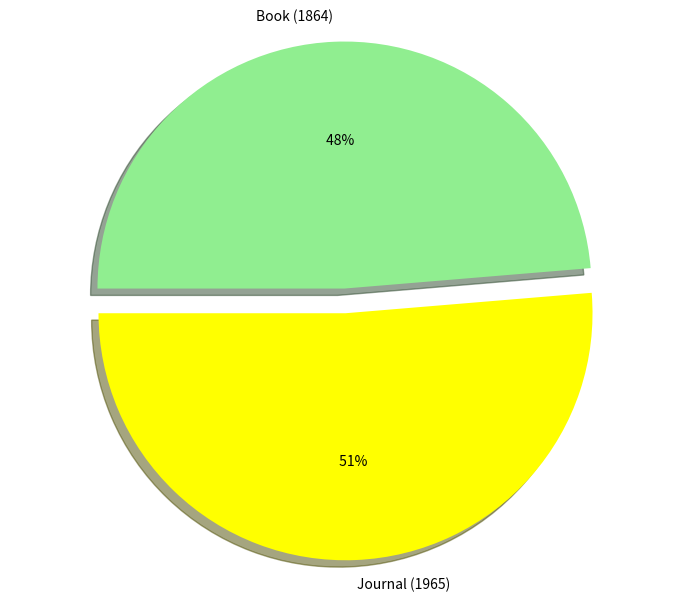

Which has a higher value, Journal (1965) or Book (1864)?

Journal (1965)